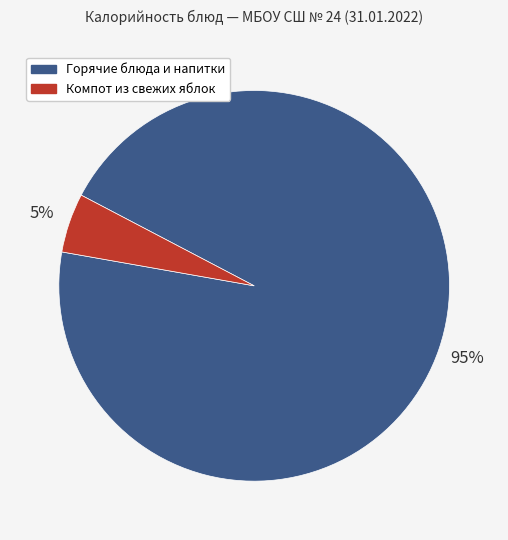

Is there any slice that represents more than half of the pie?

Yes